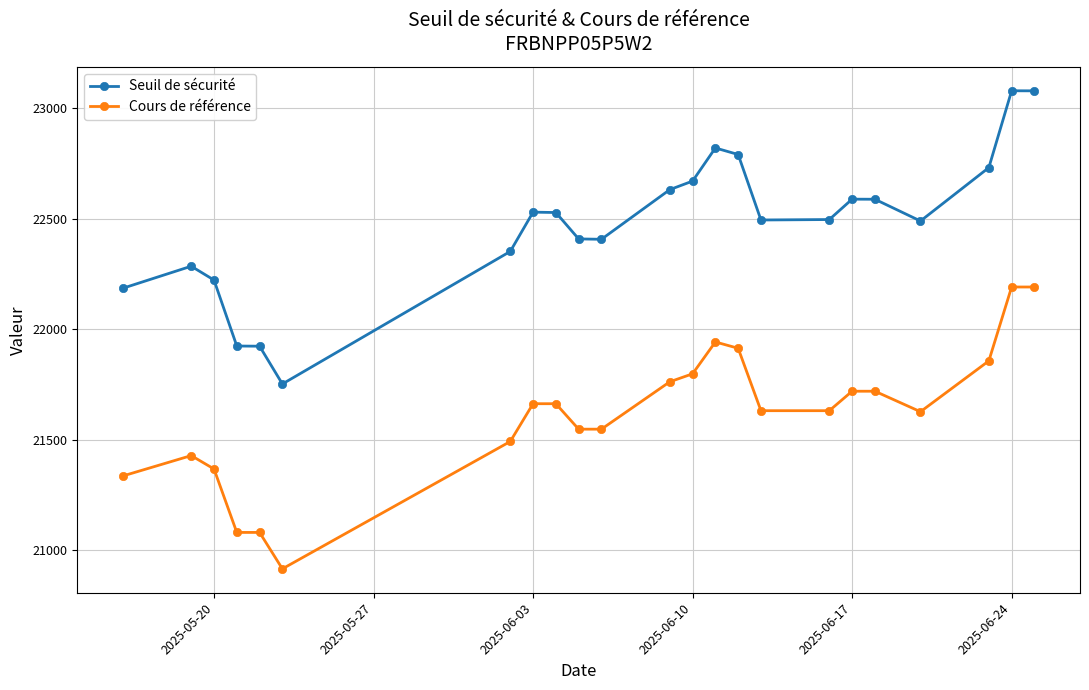

List the series in order of their overall mean, highest first.

Seuil de sécurité, Cours de référence